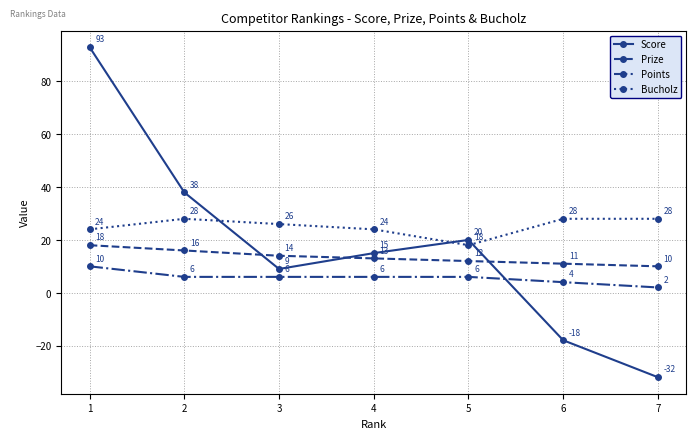

What is the difference between the second highest and minimum values in the Bucholz series?

10